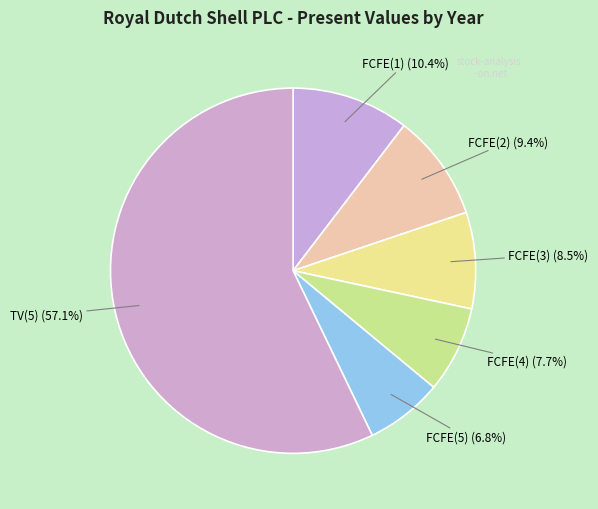

Does TV(5) represent more than half of the total?

Yes